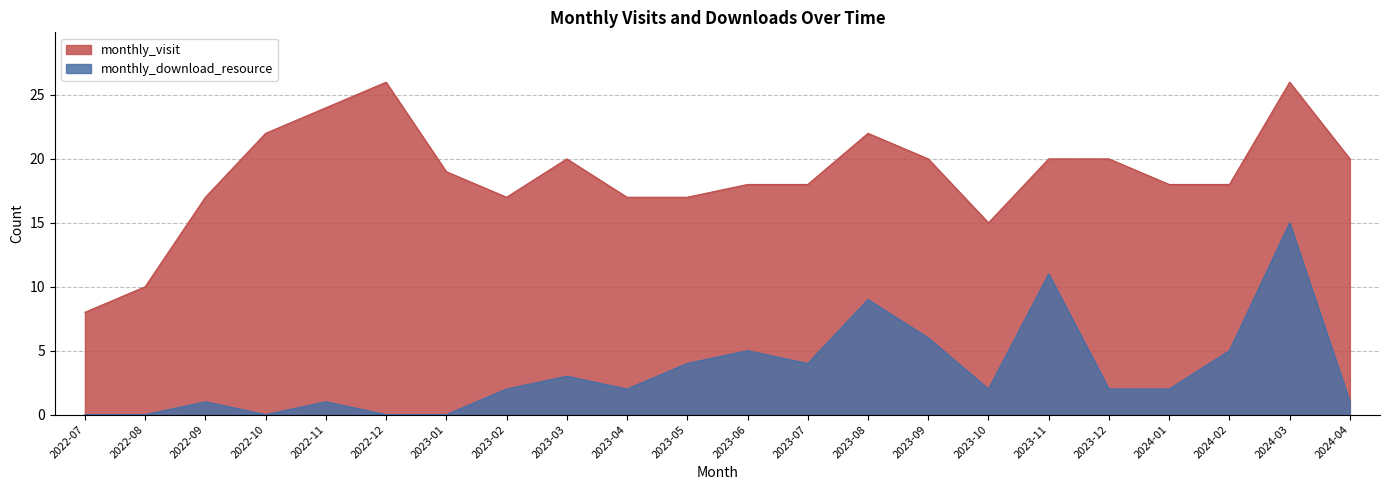

Which series has the widest spread of values?

monthly_visit